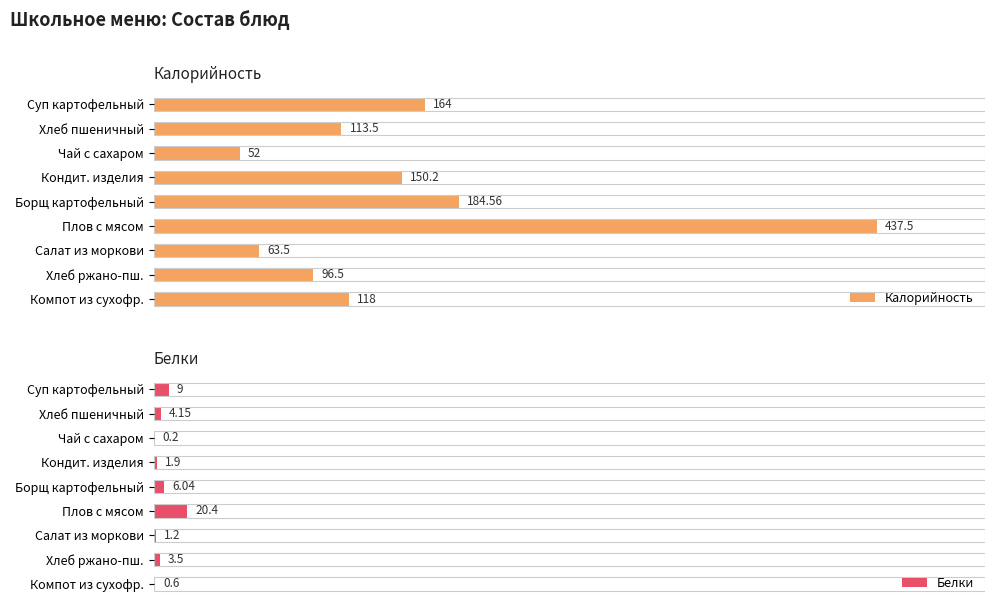

What is the highest value of the Белки series?

20.4